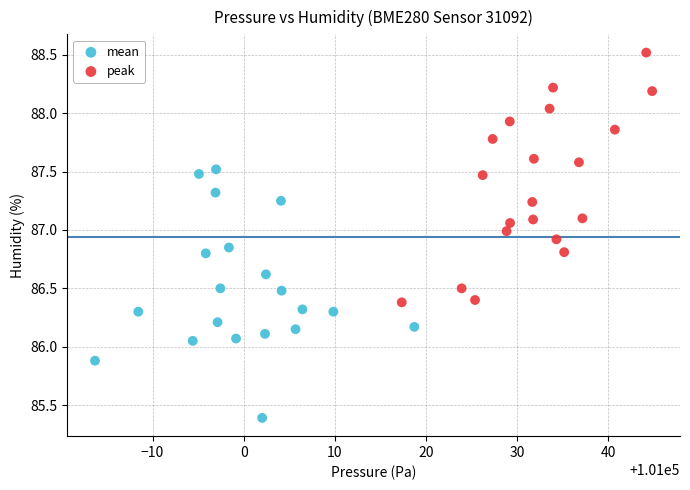

Which series reaches the minimum Y coordinate?

mean